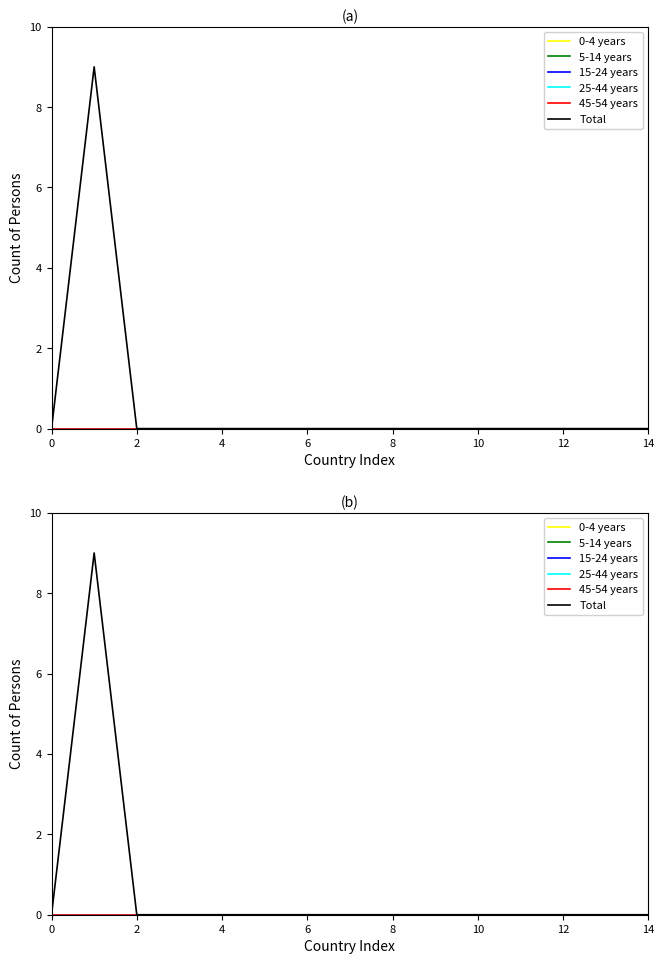

What are all the series names shown in the legend?

0-4 years, 5-14 years, 15-24 years, 25-44 years, 45-54 years, Total